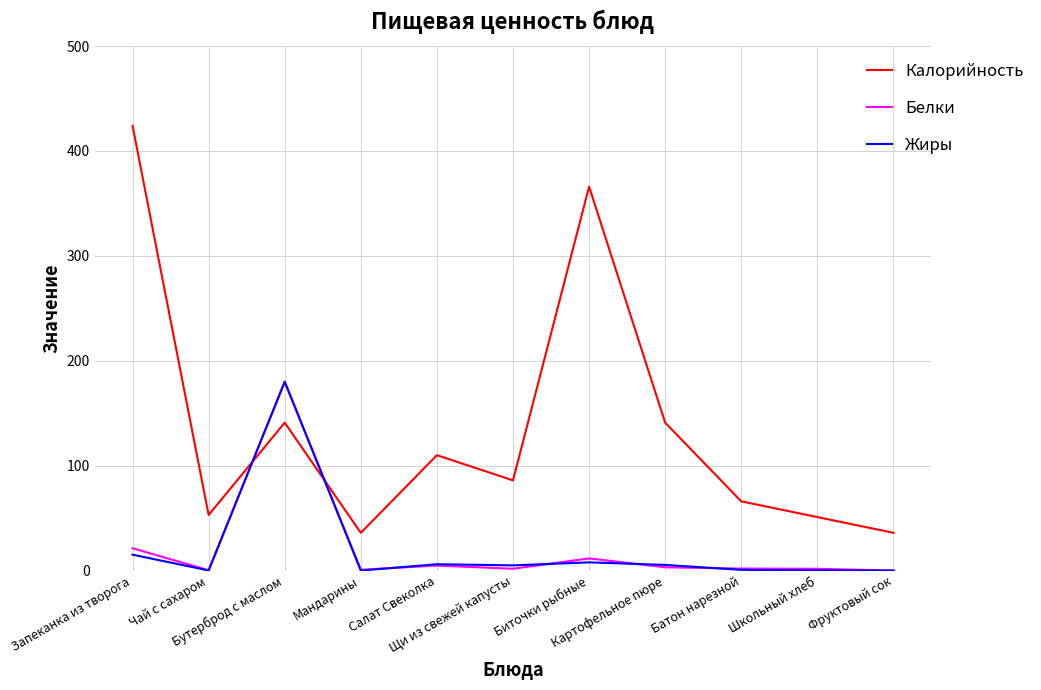

Which series has the largest total across all categories?

Калорийность